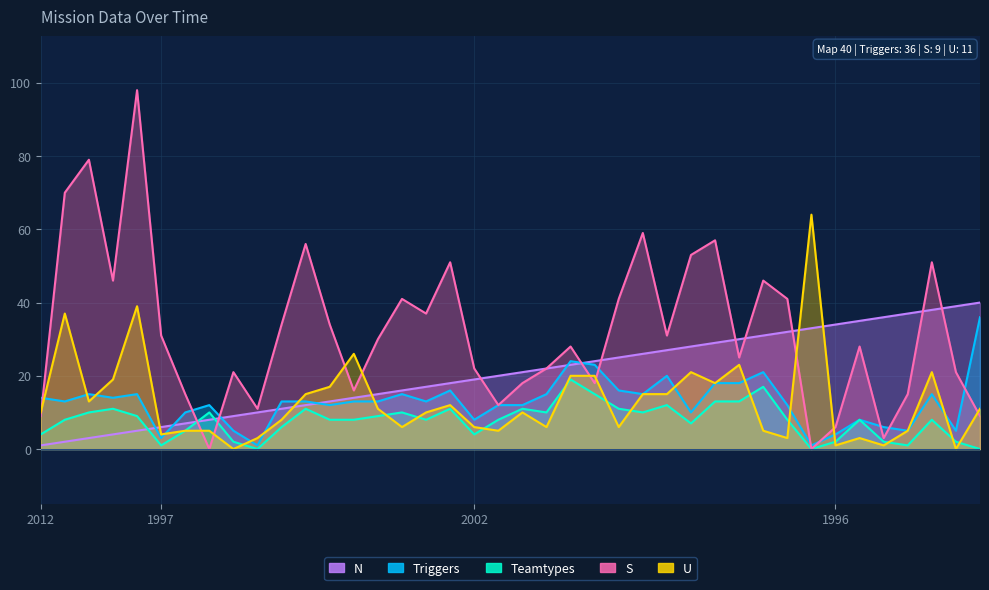

What is the value of the S point at the 24th from the left?

22